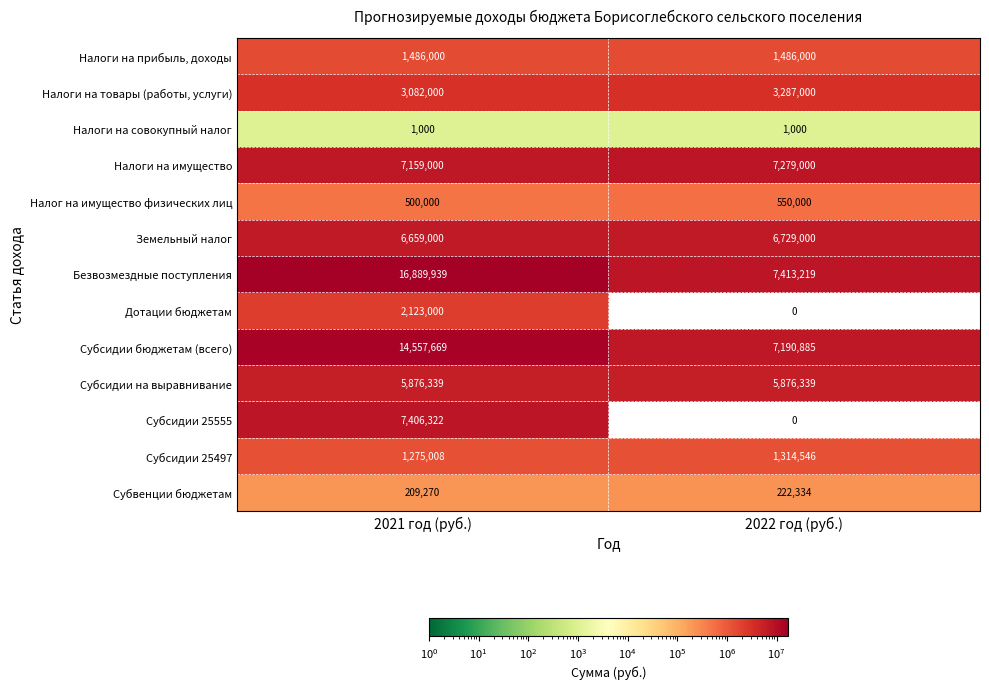

At how many categories does at least one series exceed 15485530?

1